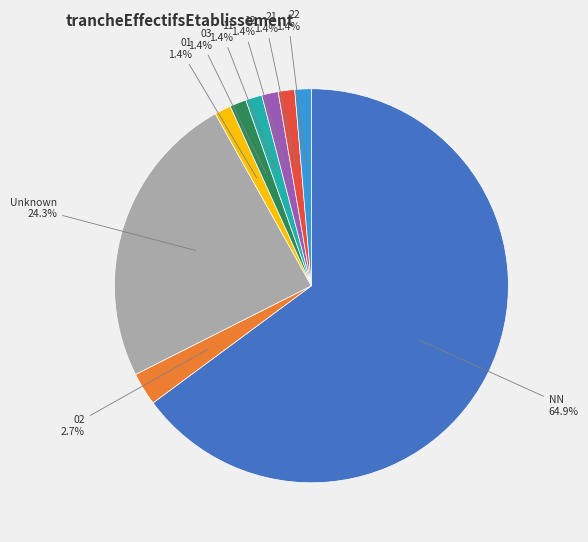

Is there a majority slice in this chart?

Yes